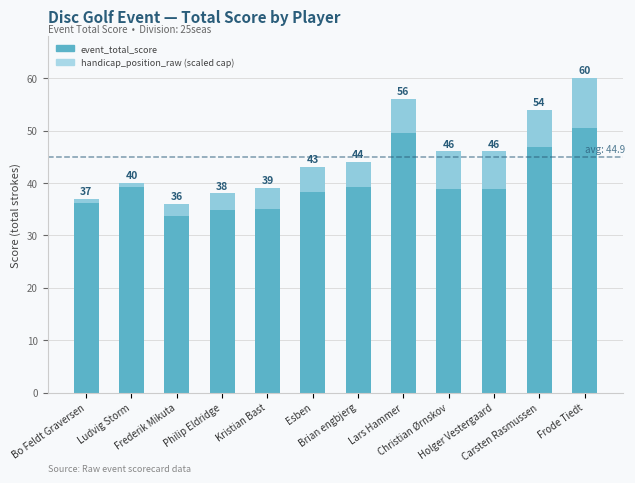

What is the approximate value at Philip Eldridge, to the nearest 10?

40